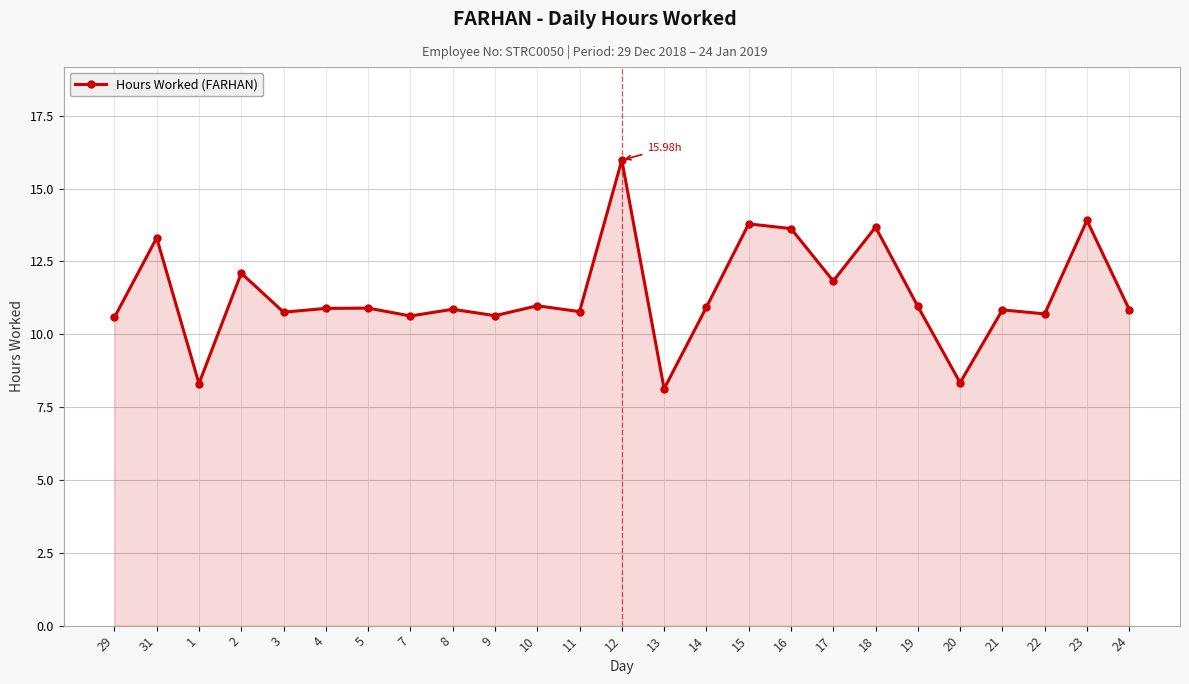

What is the average value?

11.4